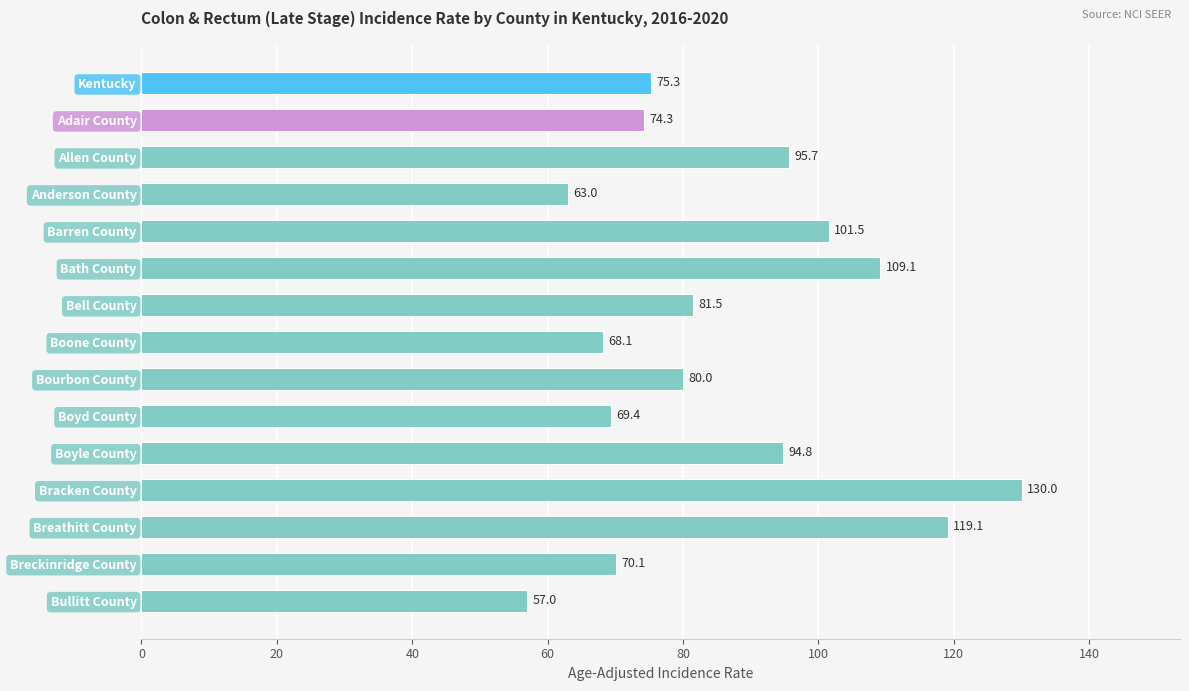

What is the difference between the values at Boone County and Adair County?

6.2